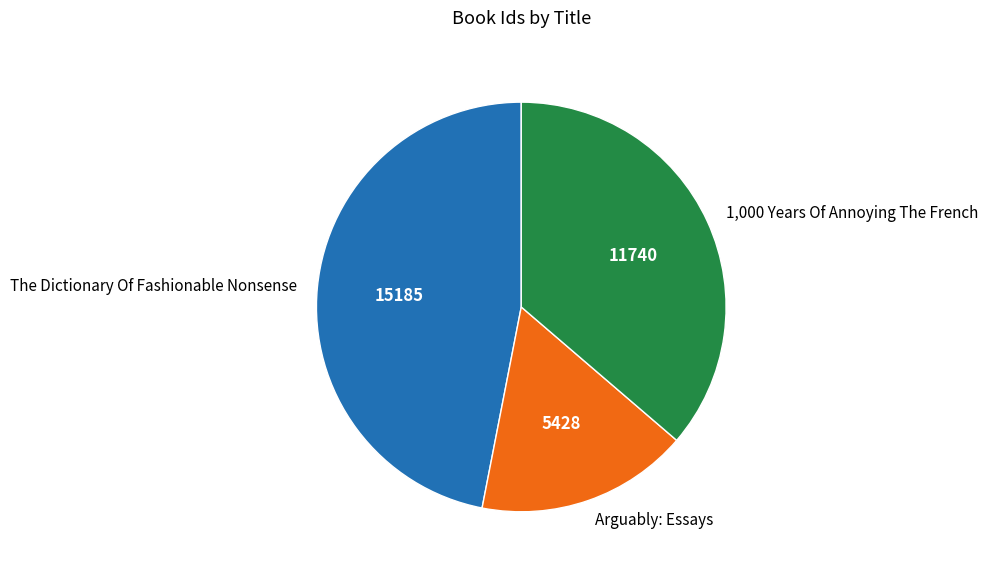

Which category has the biggest portion of the pie?

The Dictionary Of Fashionable Nonsense